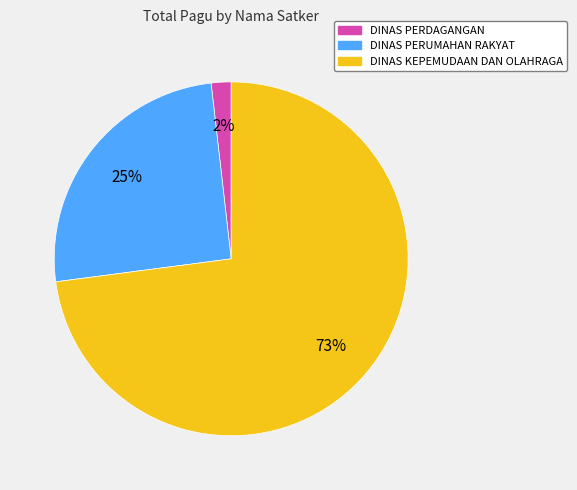

To the nearest percent, what is the difference between the largest and smallest slice percentages?

71%